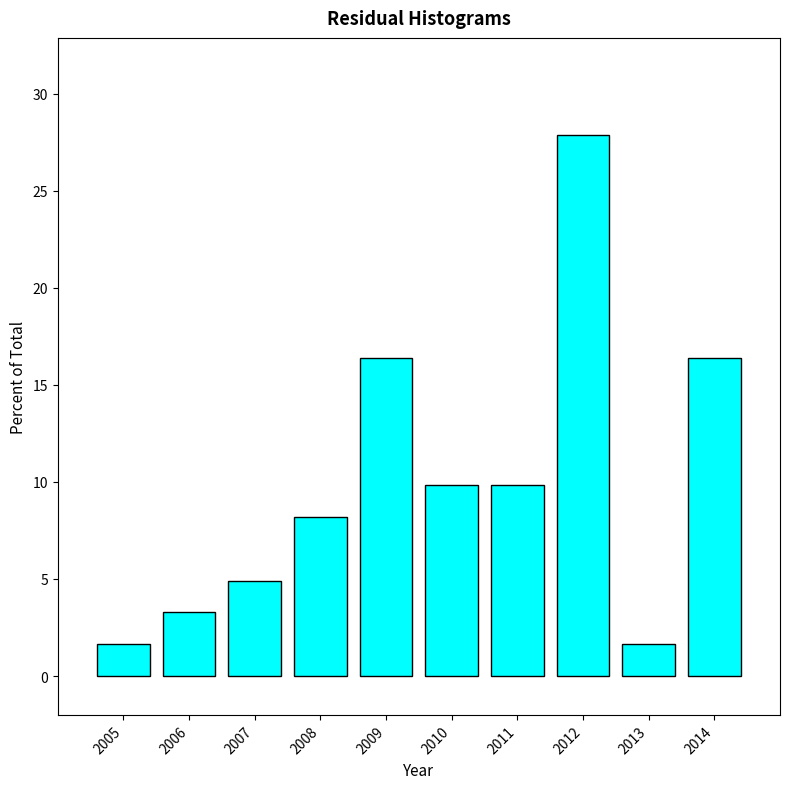

Reading right to left, extract all data points from this chart.

16.4	1.6	27.9	9.8	9.8	16.4	8.2	4.9	3.3	1.6